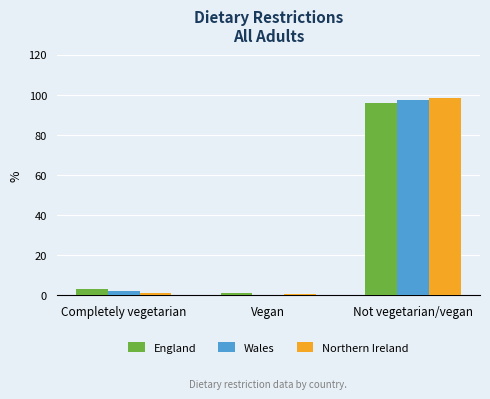

Count the number of data series in this chart.

3